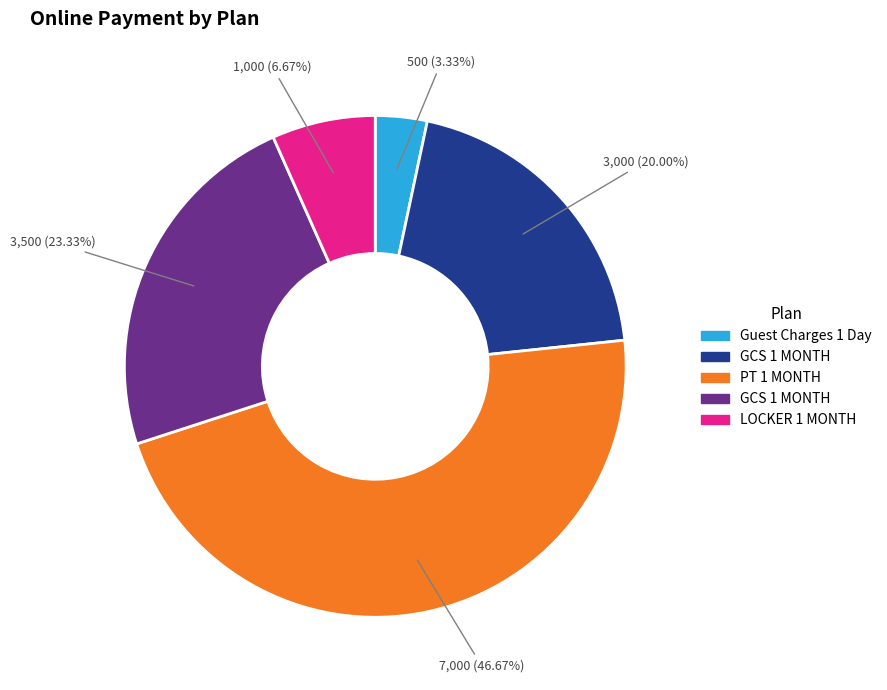

Does any single category account for the majority?

No